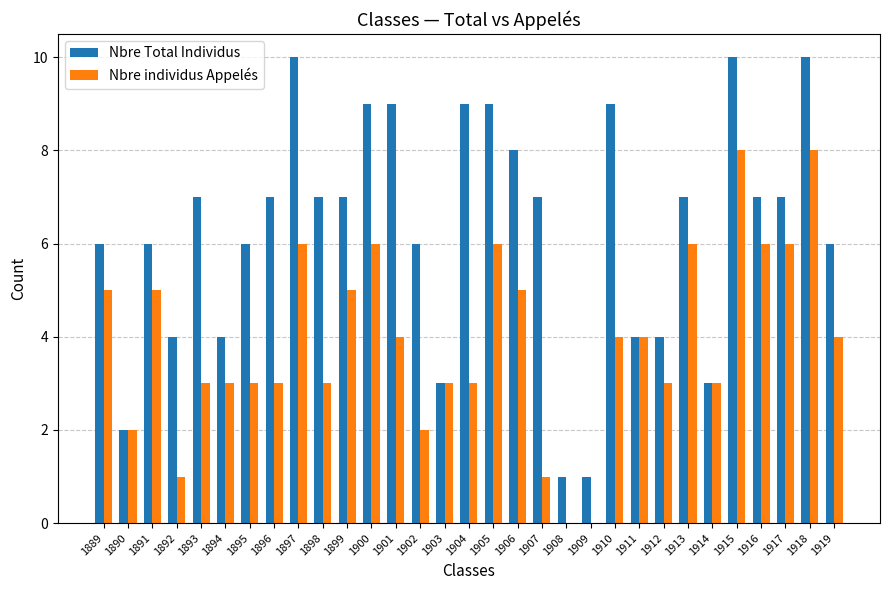

Count the Nbre Total Individus values in the range 4 to 9.

23